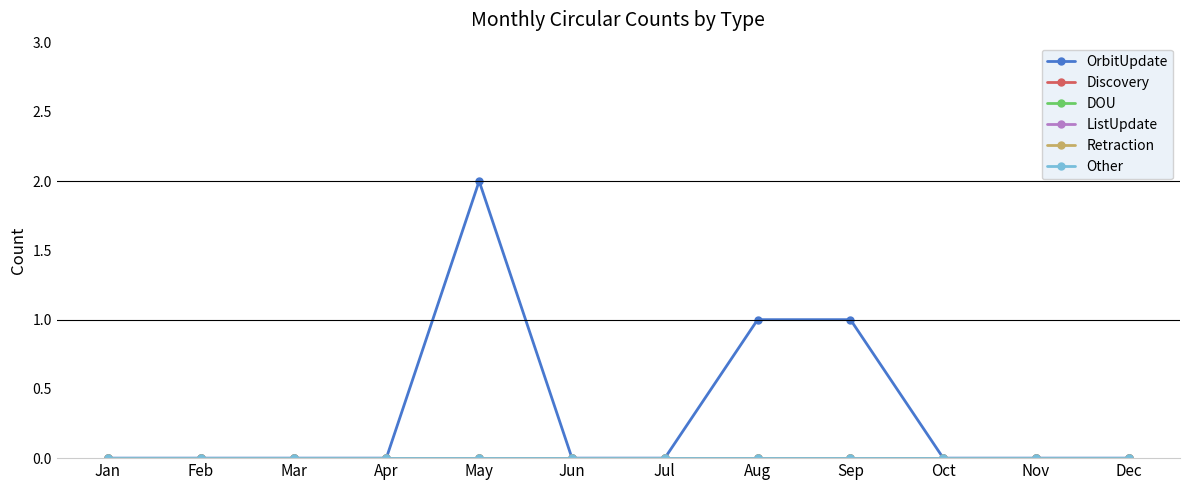

Reading left to right, extract all data points from this chart.

OrbitUpdate: Jan=0	Feb=0	Mar=0	Apr=0	May=2	Jun=0	Jul=0	Aug=1	Sep=1	Oct=0	Nov=0	Dec=0
Discovery: Jan=0	Feb=0	Mar=0	Apr=0	May=0	Jun=0	Jul=0	Aug=0	Sep=0	Oct=0	Nov=0	Dec=0
DOU: Jan=0	Feb=0	Mar=0	Apr=0	May=0	Jun=0	Jul=0	Aug=0	Sep=0	Oct=0	Nov=0	Dec=0
ListUpdate: Jan=0	Feb=0	Mar=0	Apr=0	May=0	Jun=0	Jul=0	Aug=0	Sep=0	Oct=0	Nov=0	Dec=0
Retraction: Jan=0	Feb=0	Mar=0	Apr=0	May=0	Jun=0	Jul=0	Aug=0	Sep=0	Oct=0	Nov=0	Dec=0
Other: Jan=0	Feb=0	Mar=0	Apr=0	May=0	Jun=0	Jul=0	Aug=0	Sep=0	Oct=0	Nov=0	Dec=0